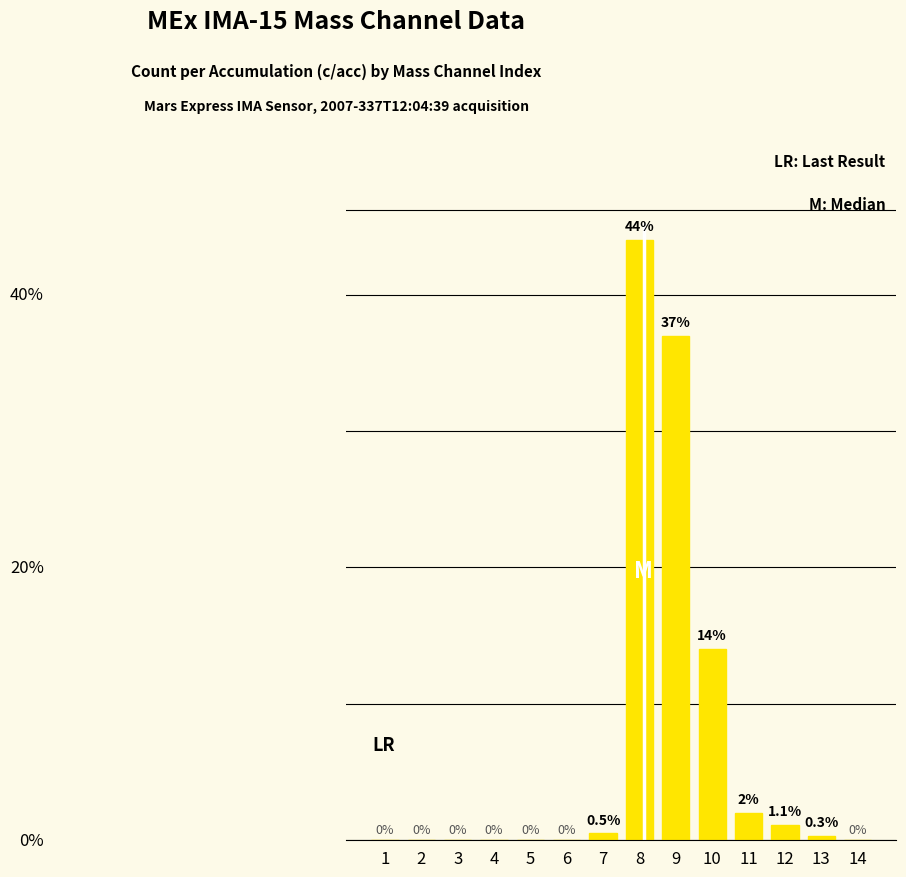

Are the bars horizontal?

No